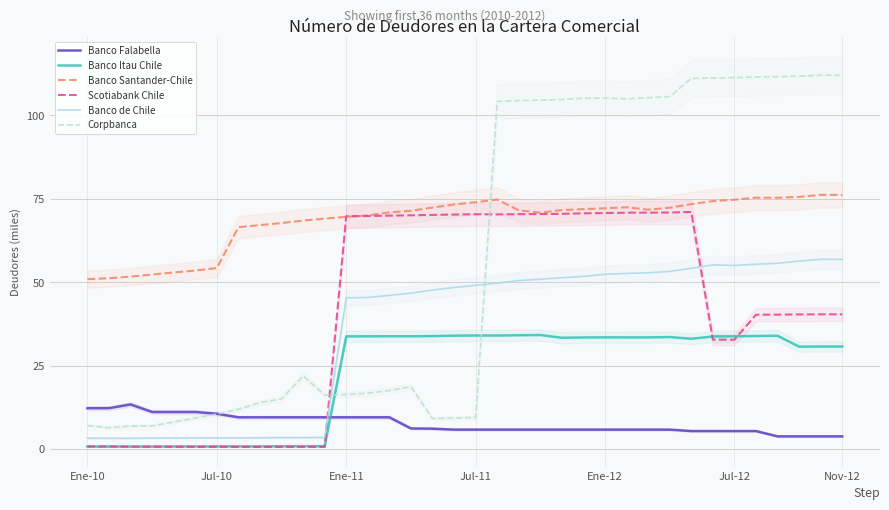

What is the approximate value of Banco de Chile at 8?

3.4